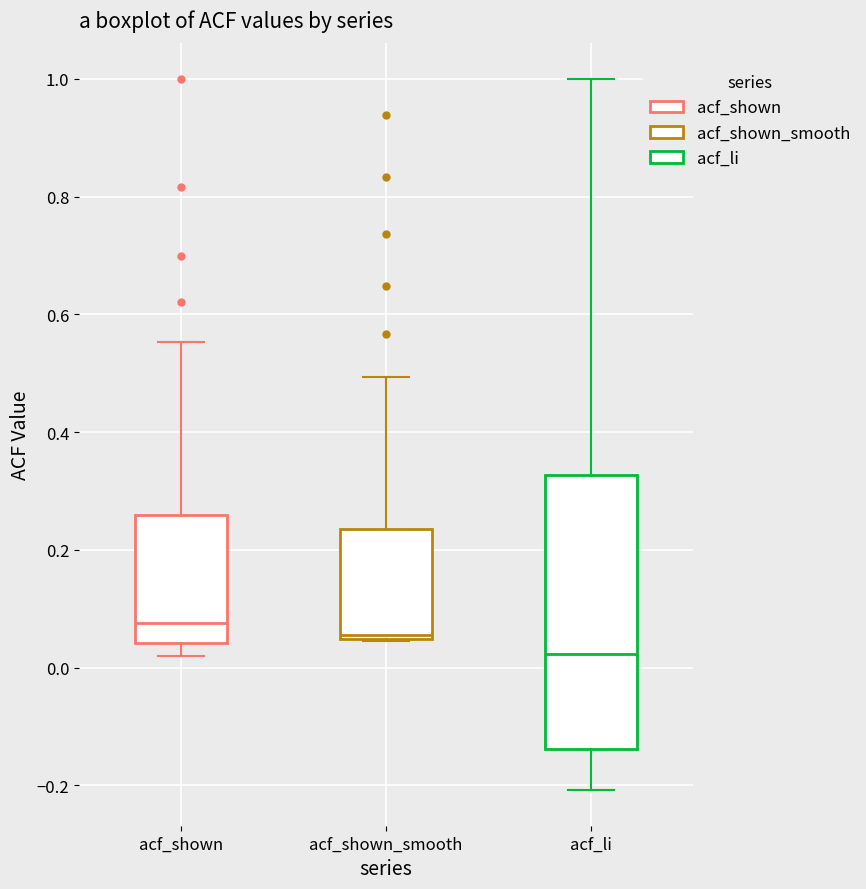

Which box is the tallest, from its lower edge to its upper edge?

acf_li